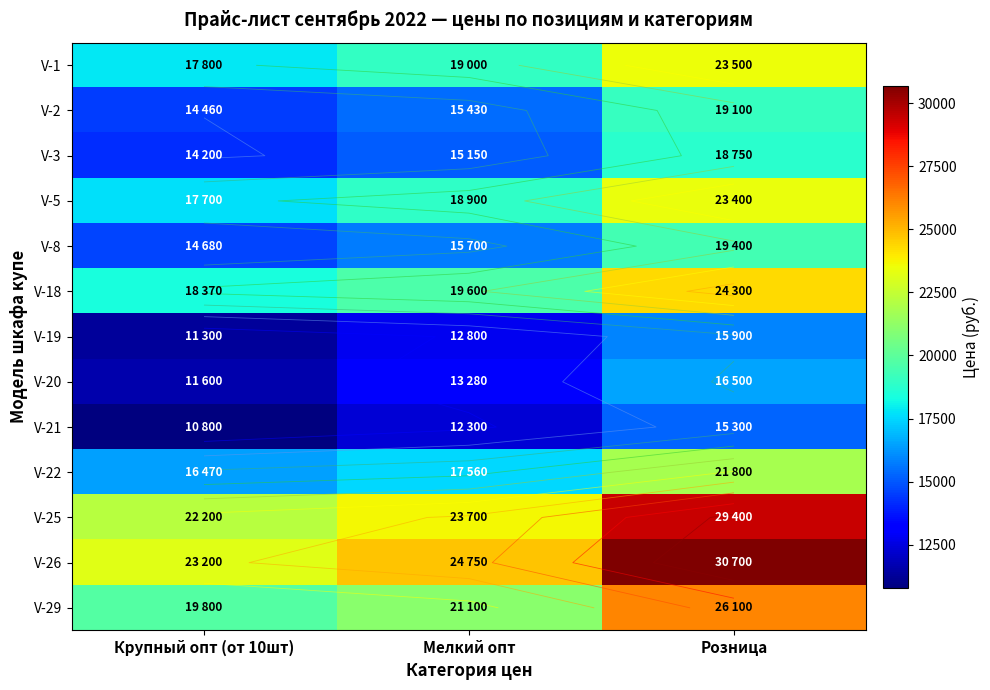

What is the difference between the V-3 values at Розница and Крупный опт (от 10шт)?

4550